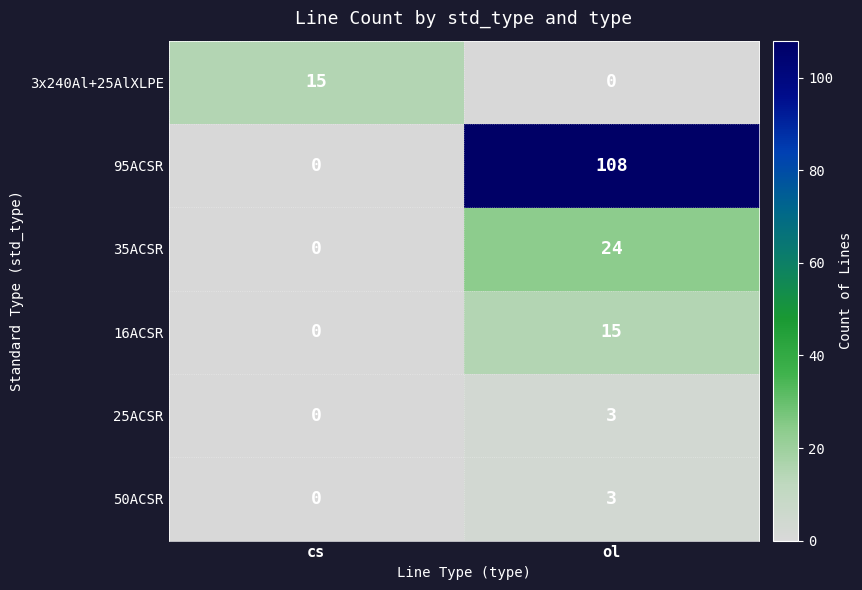

What is the greatest value displayed?

108